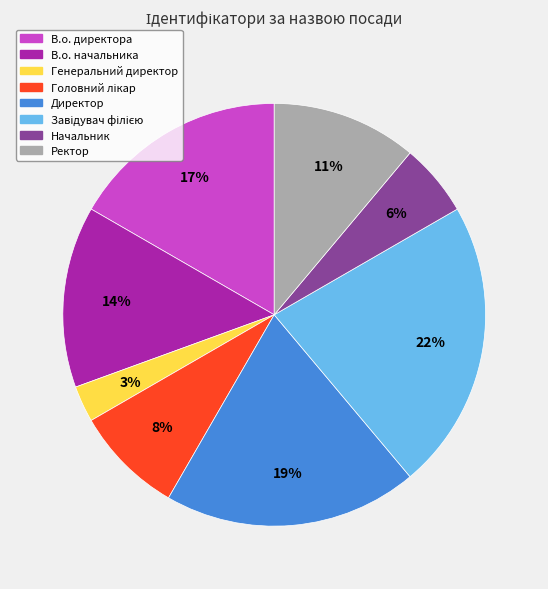

Is it true that Начальник is 14% of the pie?

False